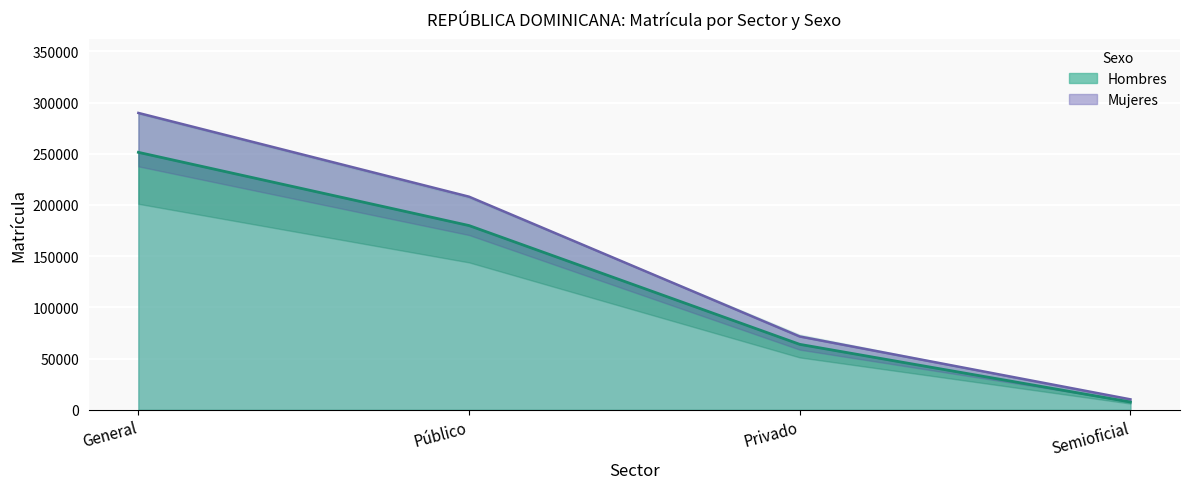

What is the total value across all series at General?

541330